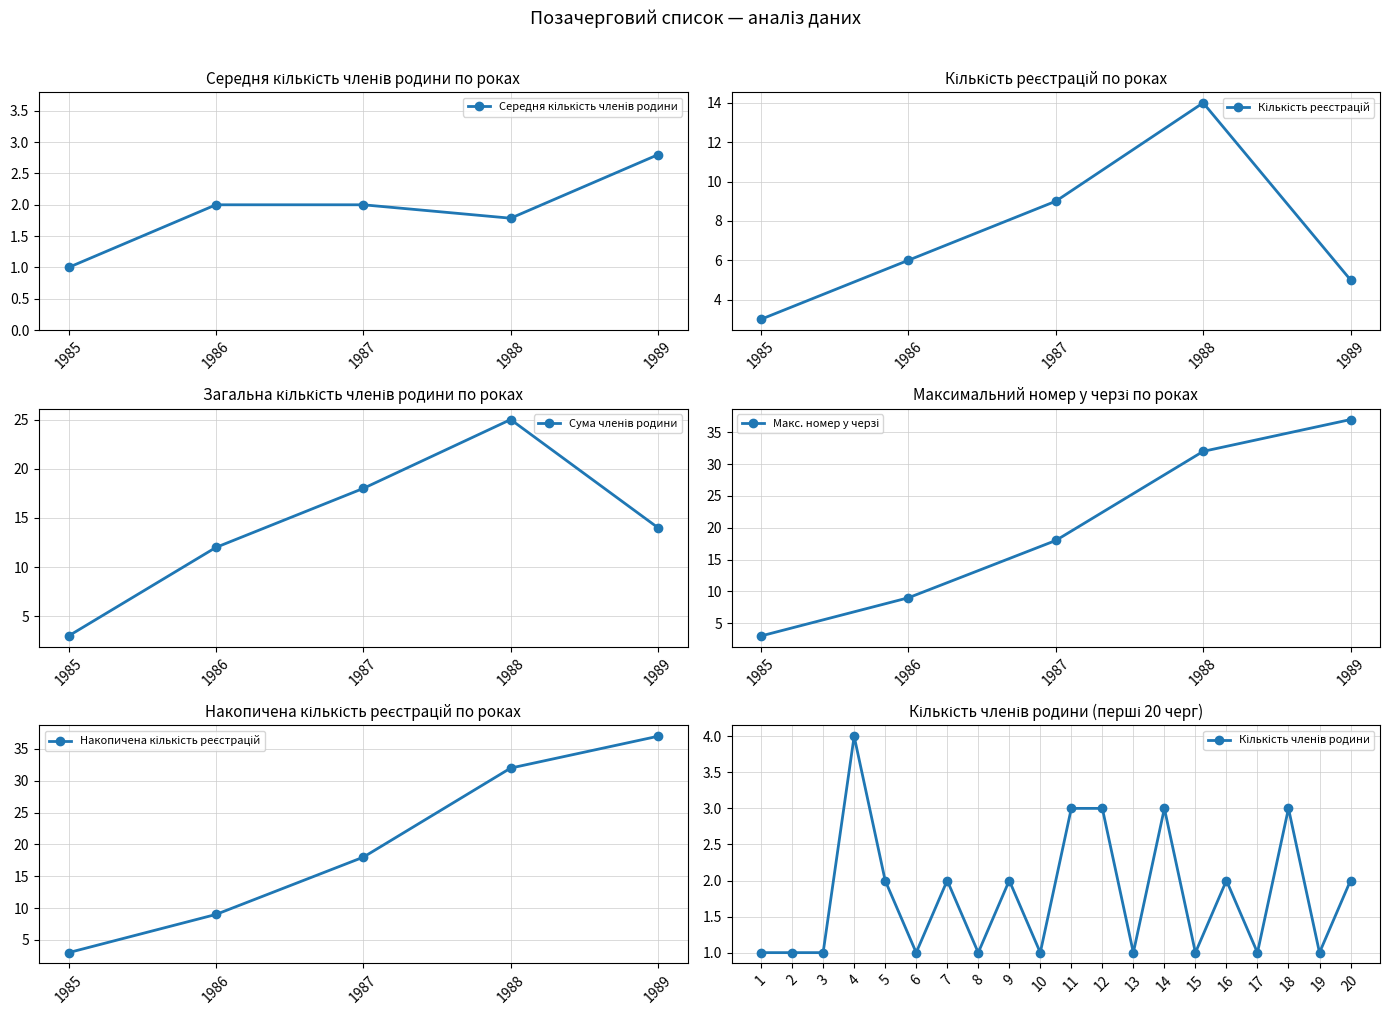

True or false: Номер у списку and Номер у черзі intersect in this chart.

False